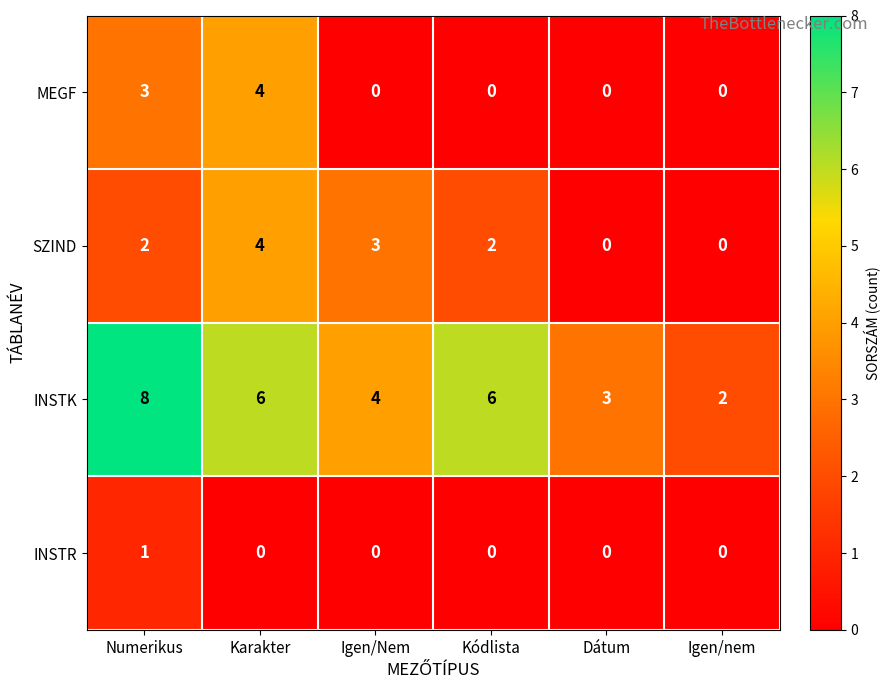

Reading left to right, extract all data points from this chart.

MEGF: 3	4	0	0	0	0
SZIND: 2	4	3	2	0	0
INSTK: 8	6	4	6	3	2
INSTR: 1	0	0	0	0	0